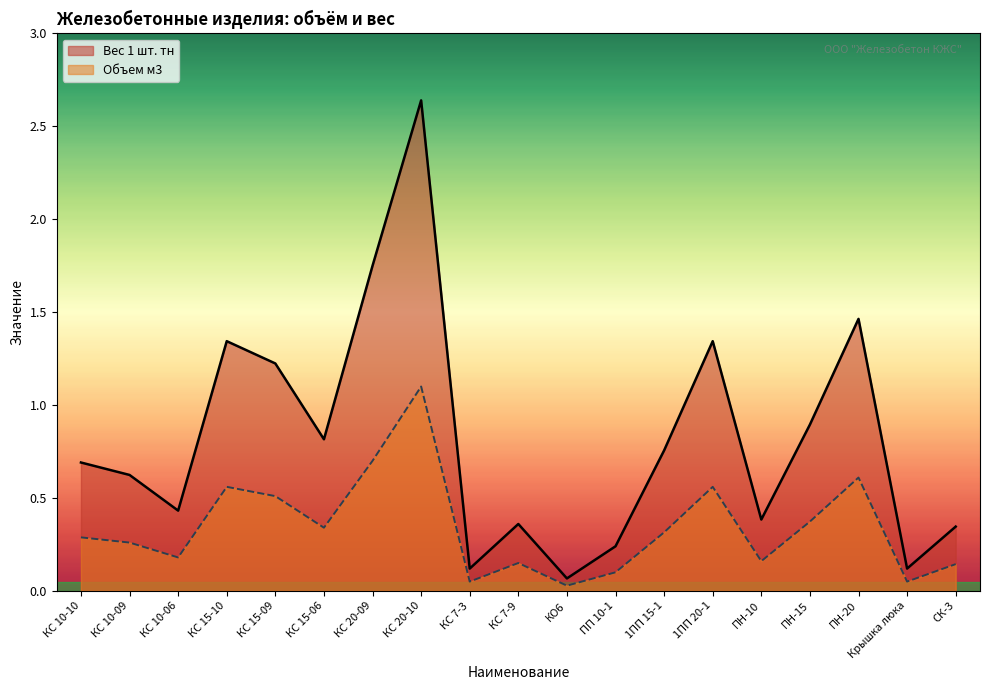

Which series has the largest total across all categories?

Вес 1 шт. тн